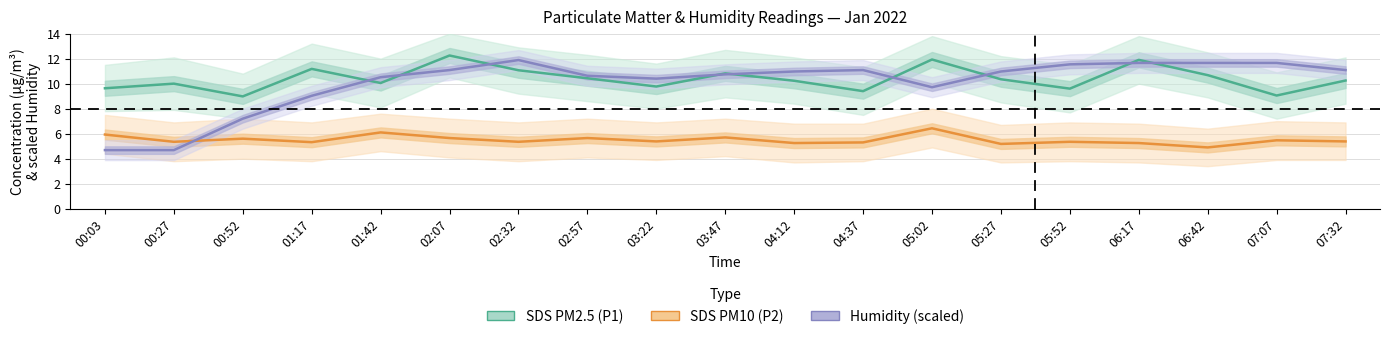

What is the difference between the maximum and minimum values in the SDS PM10 (P2) series?

1.5